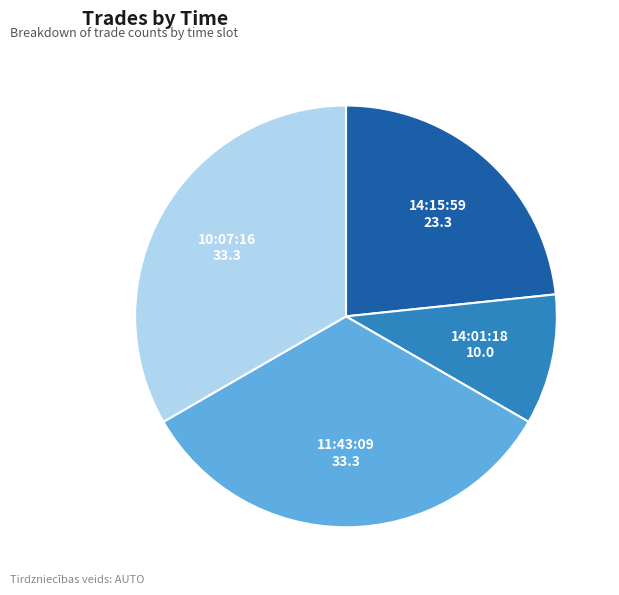

Is the sum of 14:15:59 and 11:43:09 greater than half?

Yes